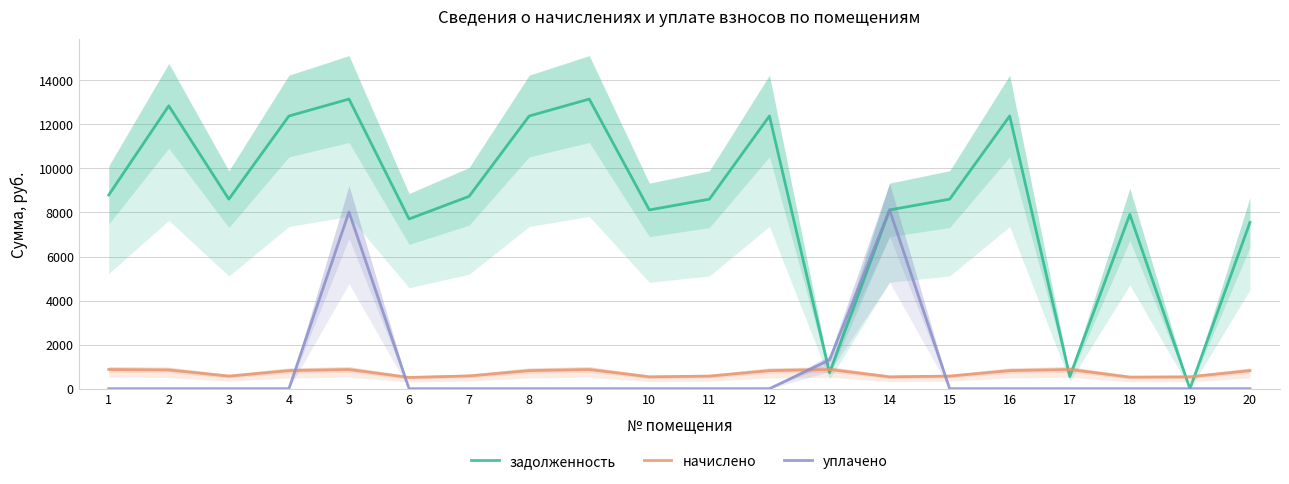

How many distinct data groups are displayed?

3